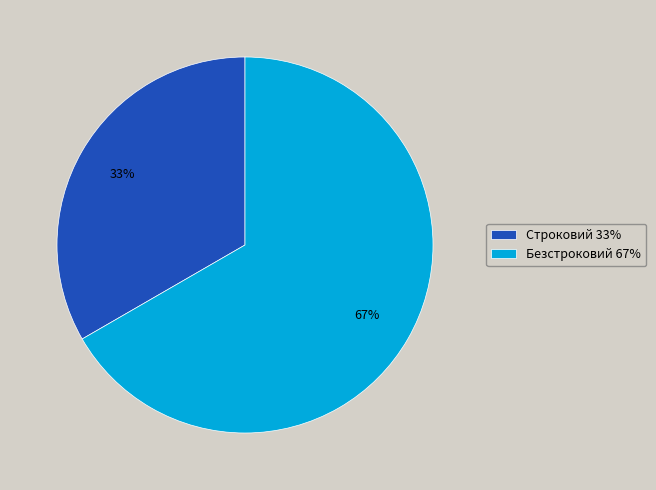

Which category has the biggest portion of the pie?

Безстроковий